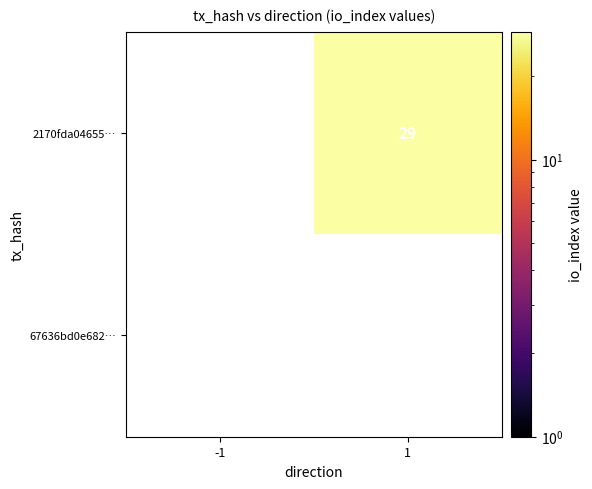

List the series in order of their overall mean, lowest first.

67636bd0e682…, 2170fda04655…